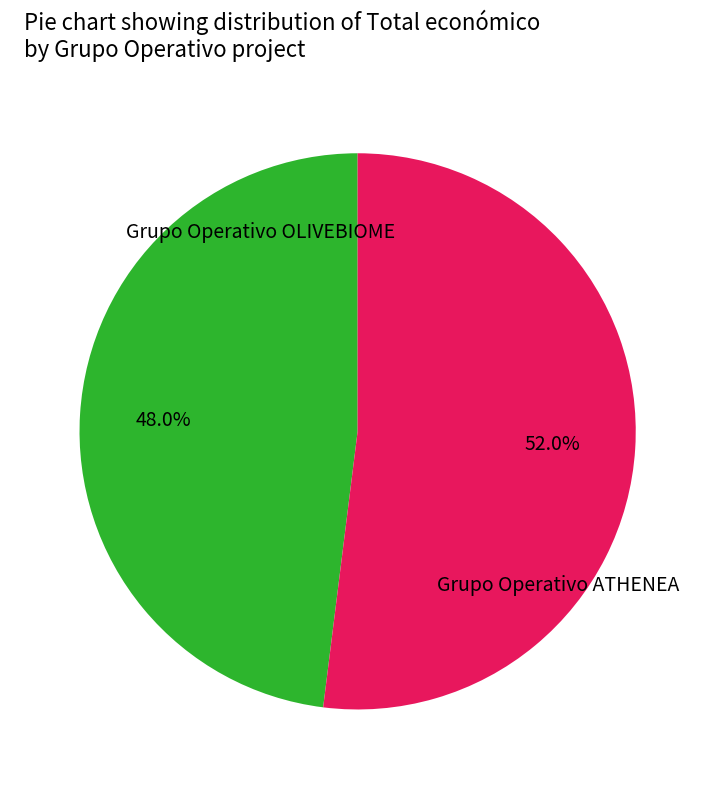

Is there any slice that represents more than half of the pie?

Yes